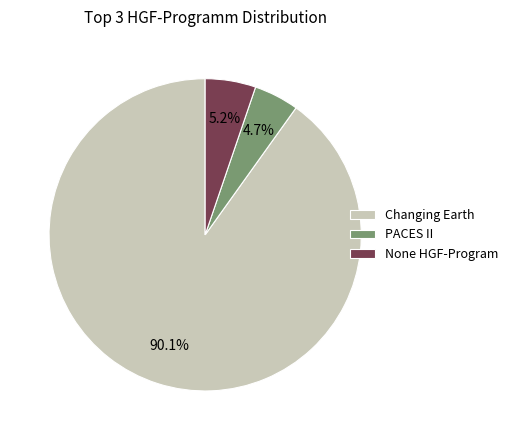

Which category accounts for the majority?

Changing Earth